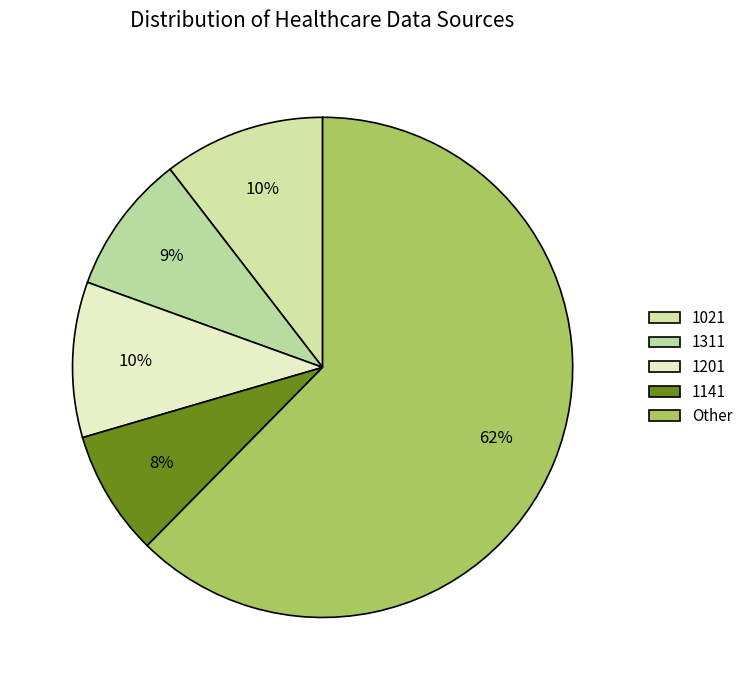

Is it true that 1021 is 1% of the pie?

False